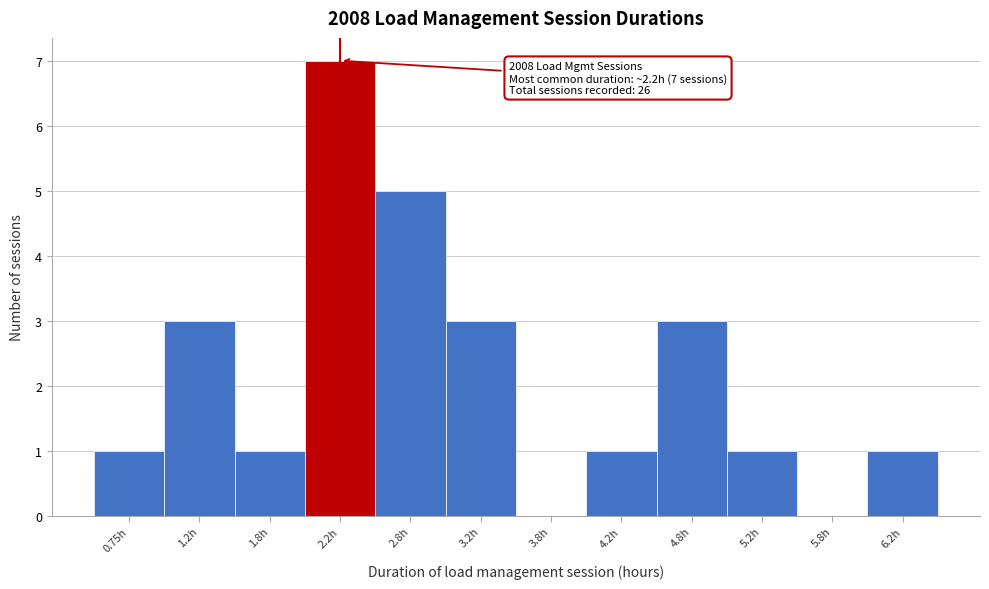

Which range on the x-axis has the tallest bar?

2.0 to 2.5